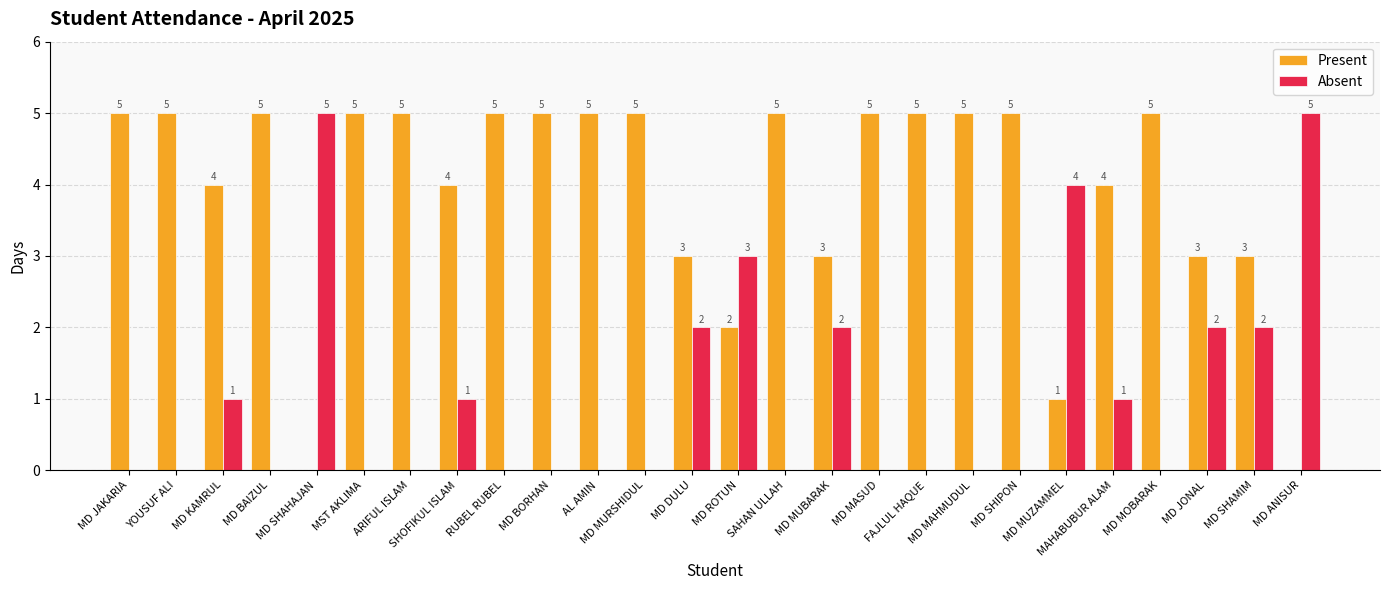

How many groups of bars are there?

26